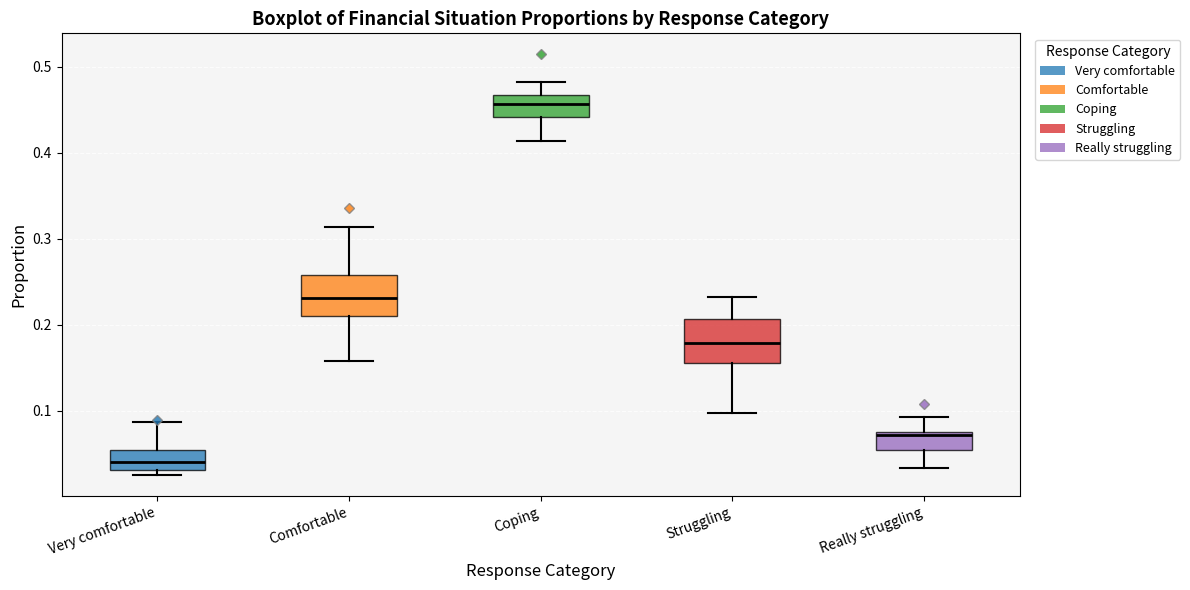

Reading left to right, transcribe this box plot: for each box, give where its median line is, the range the box spans, and where its two whiskers end, as read against the y-axis. The values are not printed on the chart, so give them approximately, as read against the axis.

Very comfortable: median 0.04, box 0.03 to 0.05, whiskers 0.03 (just below the box's lower edge) to 0.09
Comfortable: median 0.23, box 0.21 to 0.26, whiskers 0.16 to 0.31
Coping: median 0.46, box 0.44 to 0.47, whiskers 0.41 to 0.48
Struggling: median 0.18, box 0.16 to 0.21, whiskers 0.10 to 0.23
Really struggling: median 0.07 (just below the box's upper edge), box 0.05 to 0.07, whiskers 0.03 to 0.09